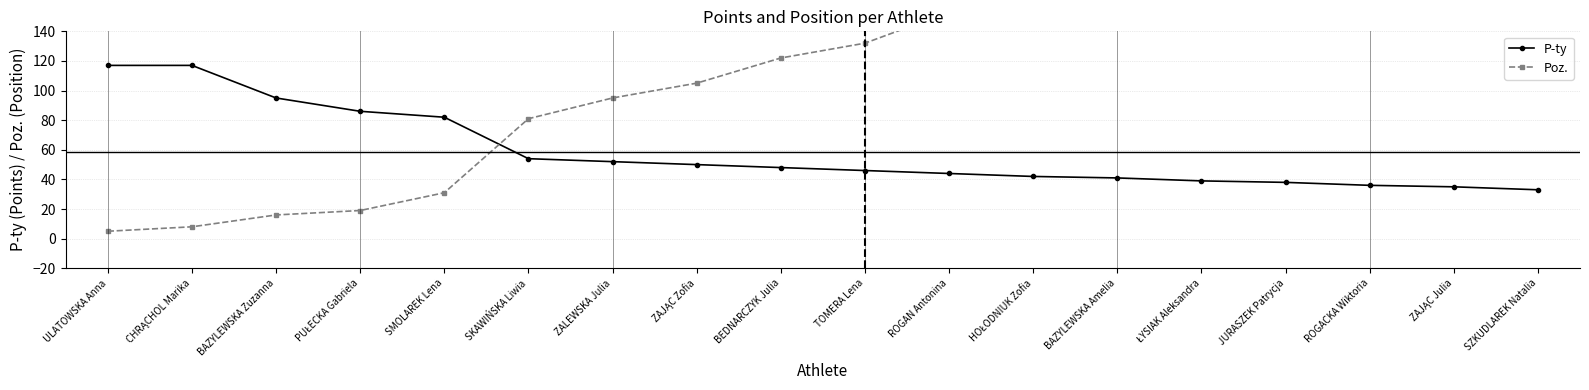

What is the average value of the Poz. series?

124